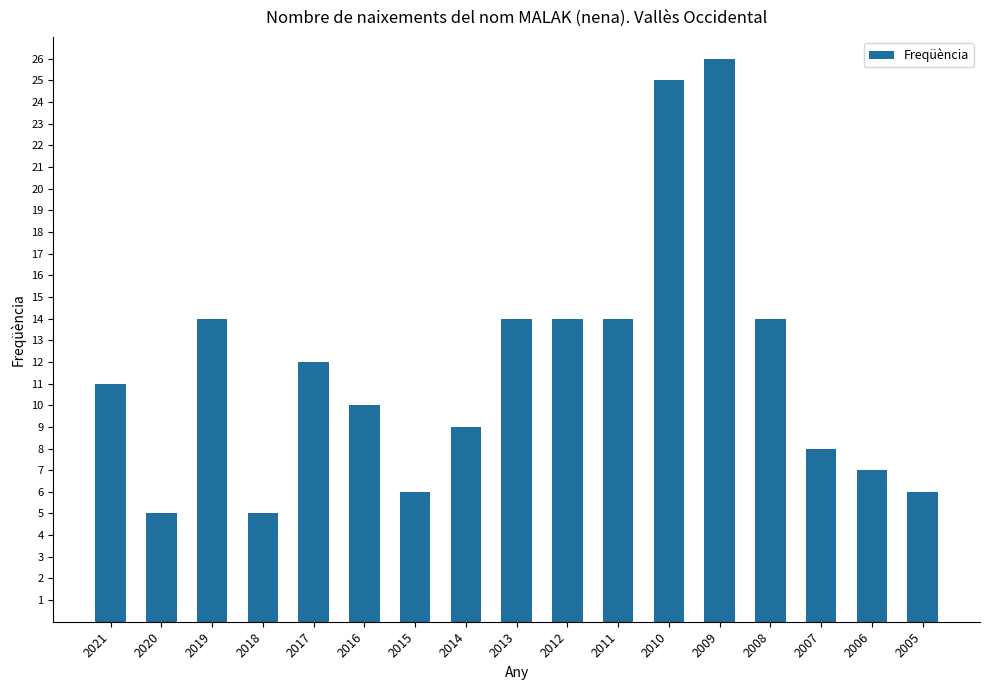

True or false: the data shows 6 at 2005.

True